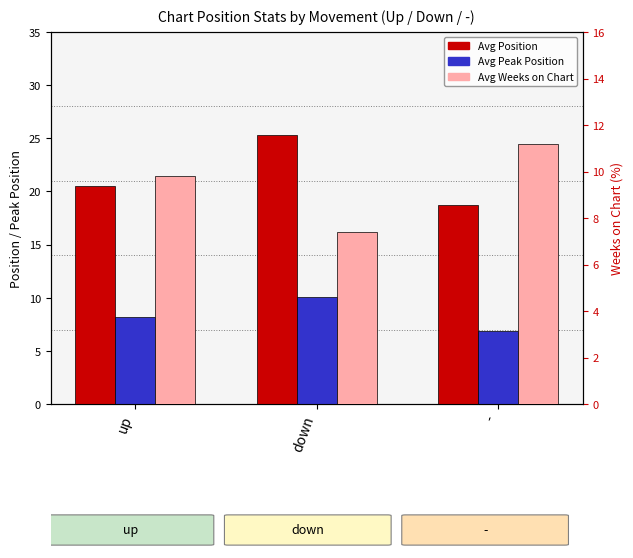

What are all the series names shown in the legend?

Avg Position, Avg Peak Position, Avg Weeks on Chart